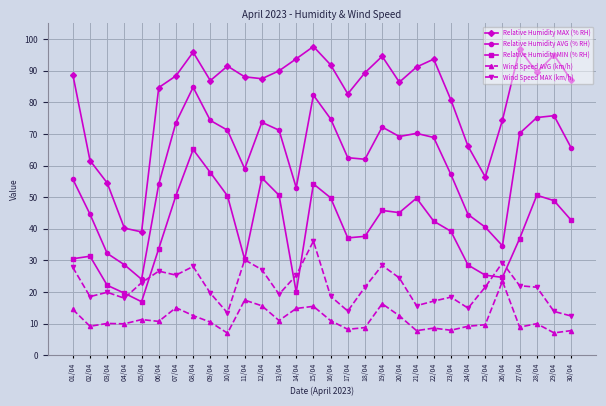

At 16/04, list the series in order from smallest to largest.

Wind Speed AVG (km/h), Wind Speed MAX (km/h), Relative Humidity MIN (% RH), Relative Humidity AVG (% RH), Relative Humidity MAX (% RH)